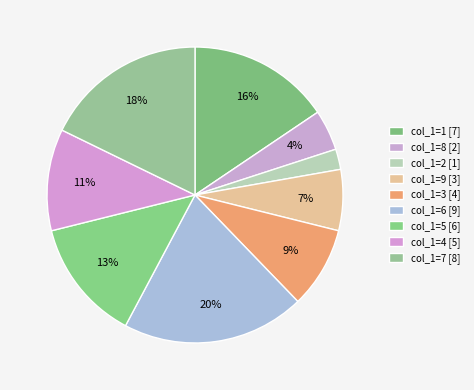

Is there a majority slice in this chart?

No